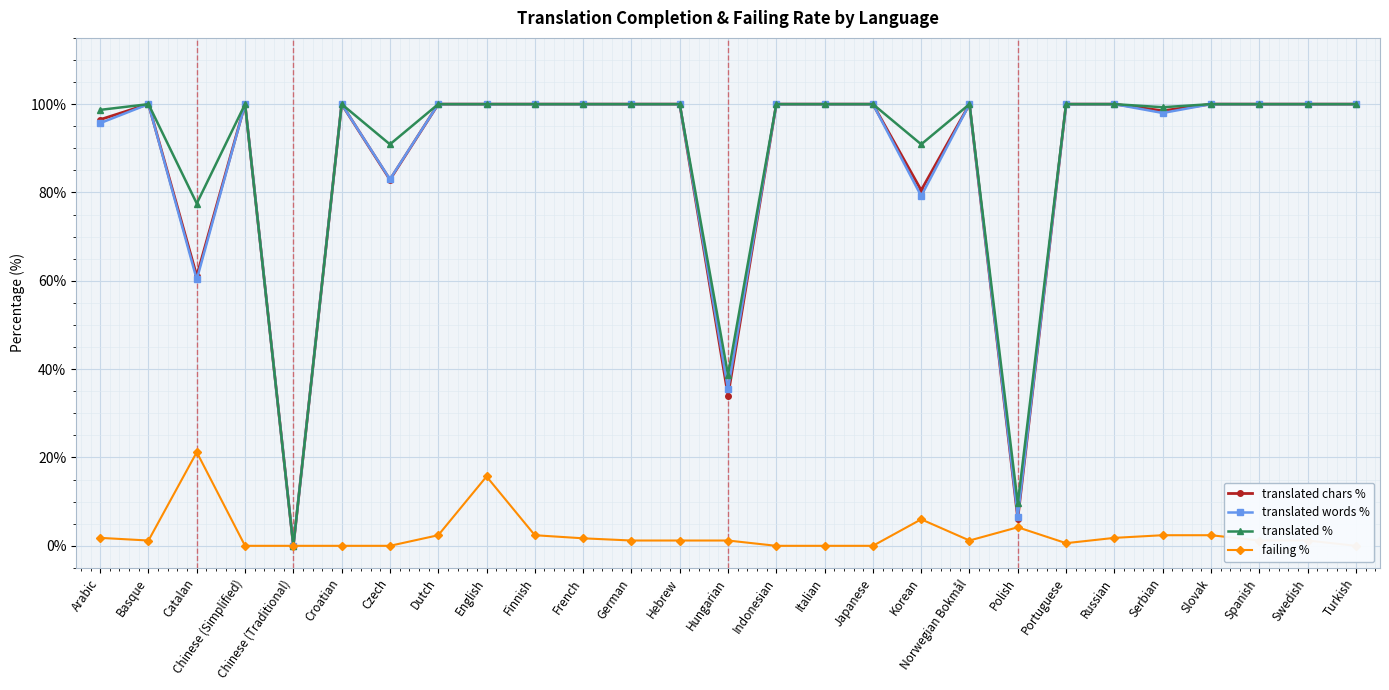

What is the label of the 16th point from the left?

Italian